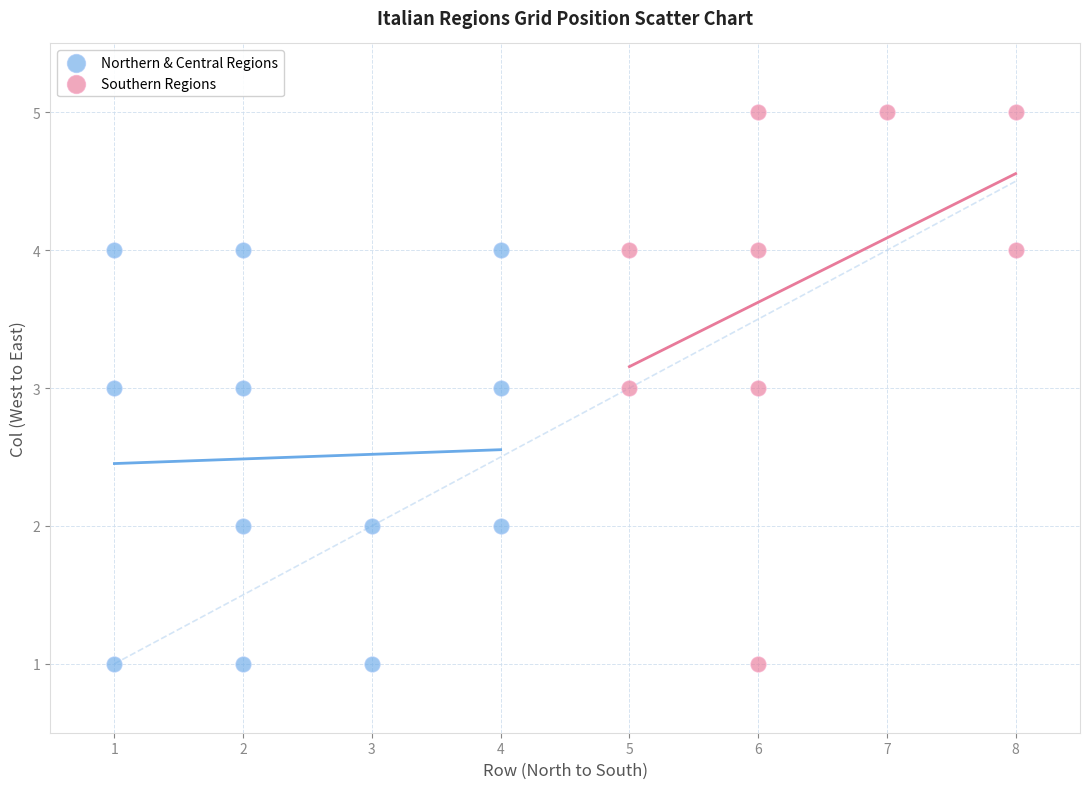

Which series contains the highest Y value?

Southern Regions